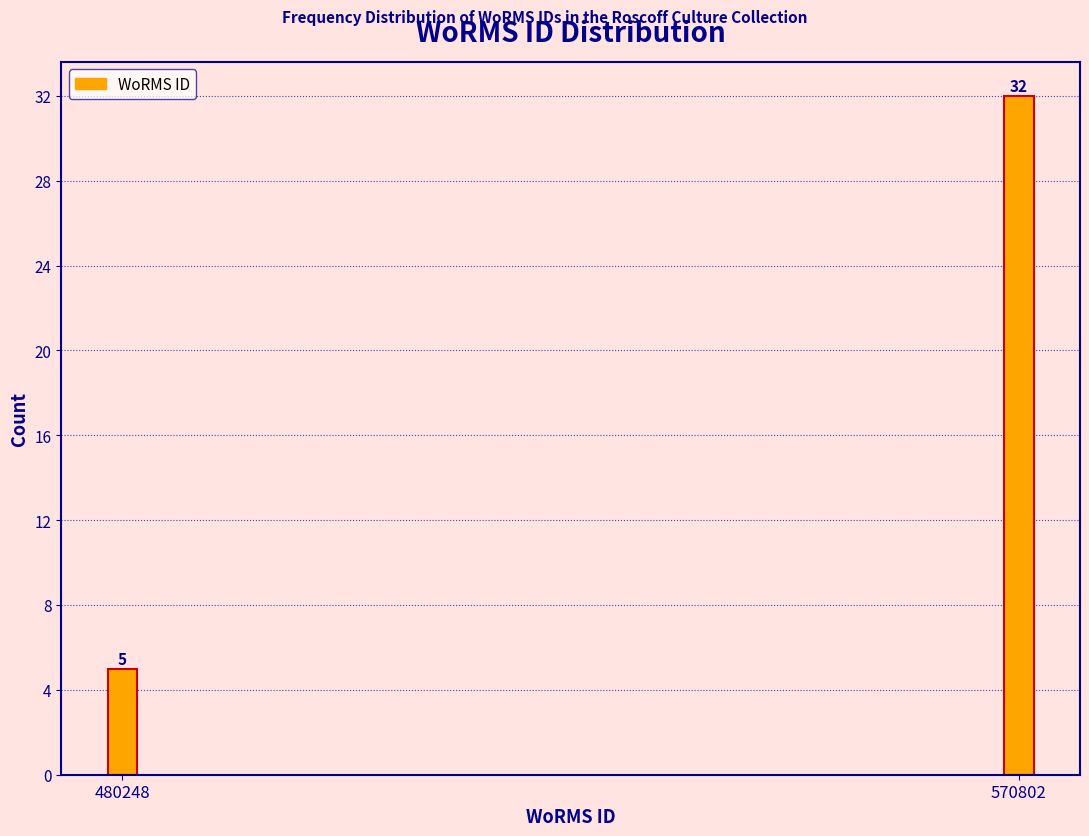

Reading left to right, transcribe all the data shown in this chart.

5	32